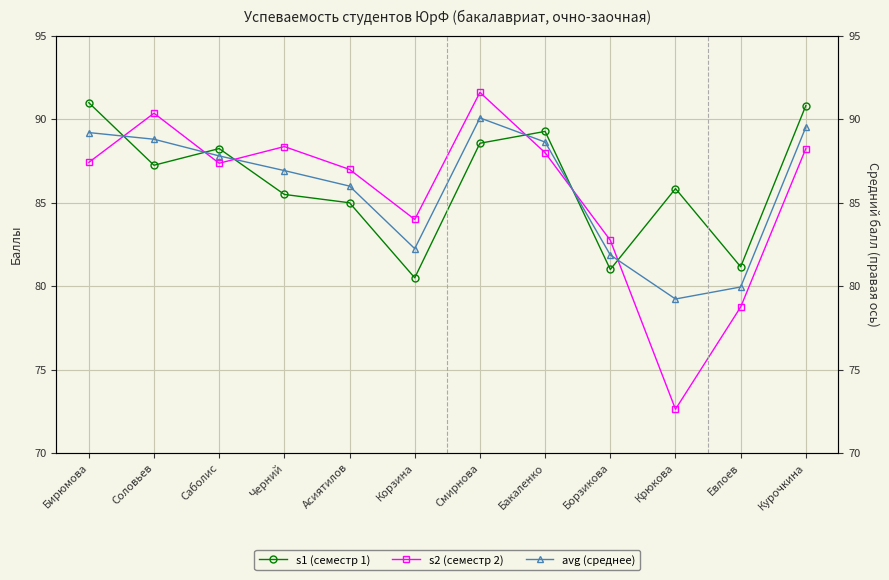

What is the sum of all avg (среднее) values?

1030.3